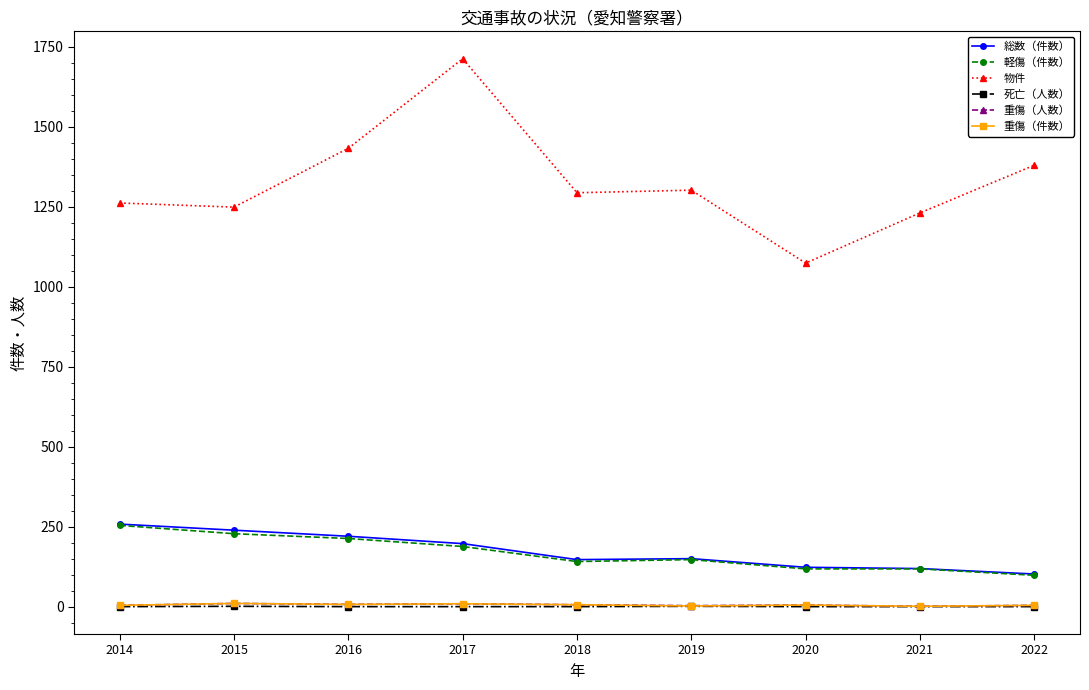

True or false: 重傷（人数） and 物件 intersect in this chart.

False